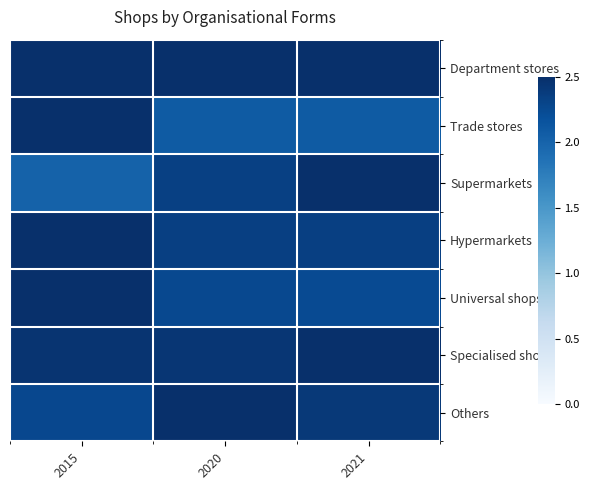

What is the total value across all series at 2021?

16.6